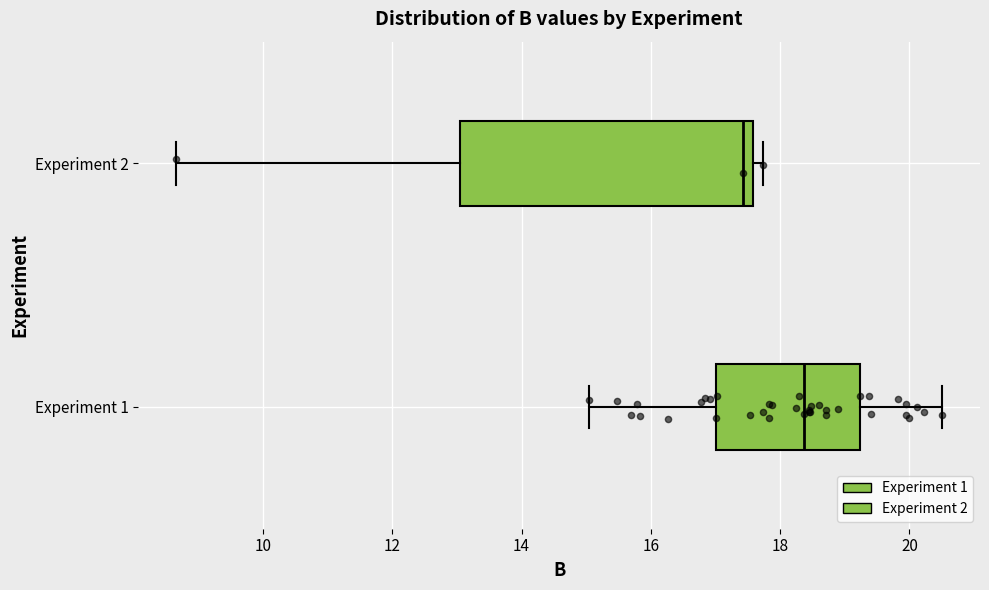

Which box has the furthest to the right median line?

Experiment 1